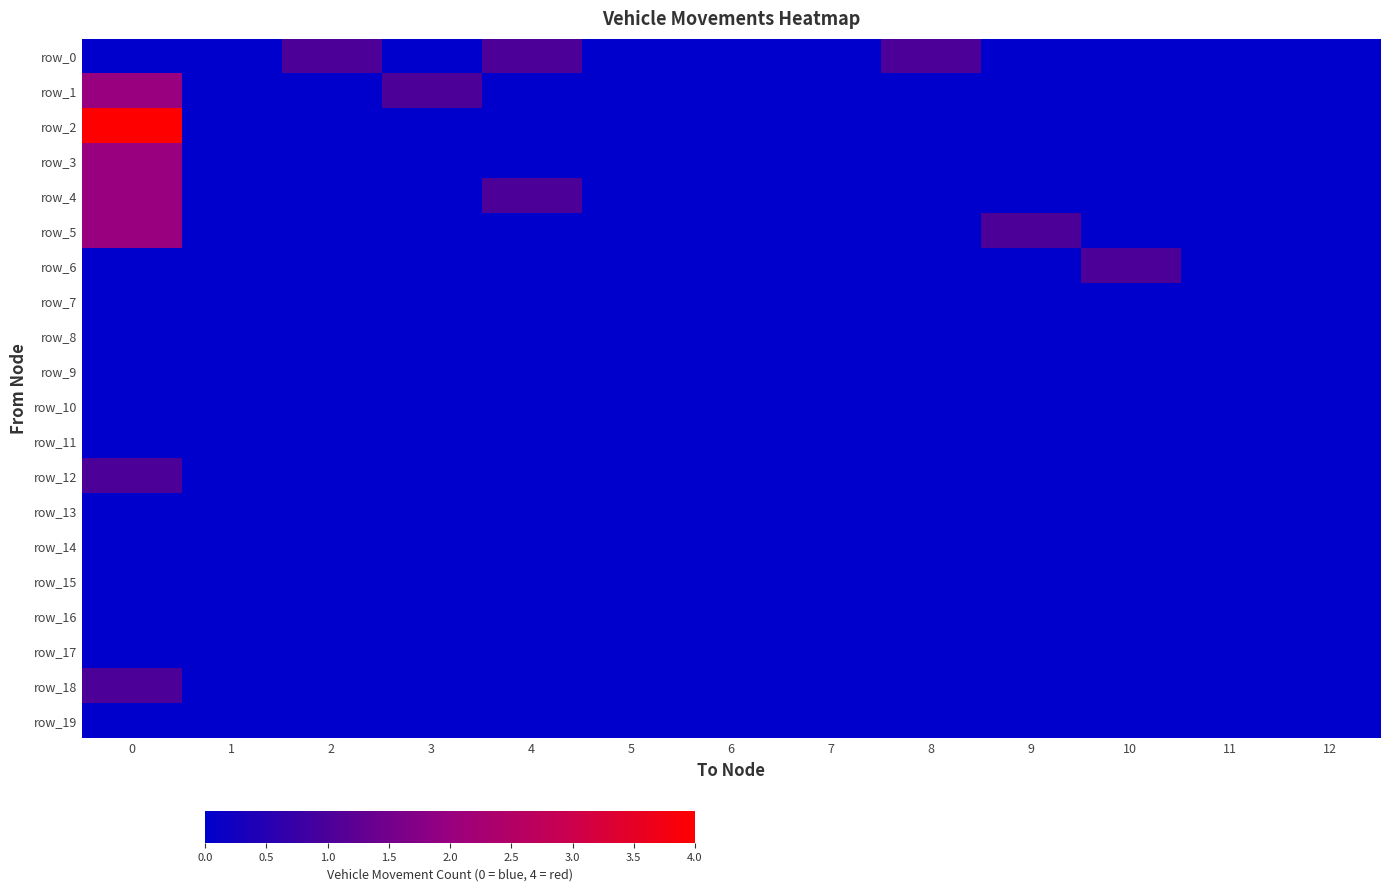

What is the maximum value for row_2?

4